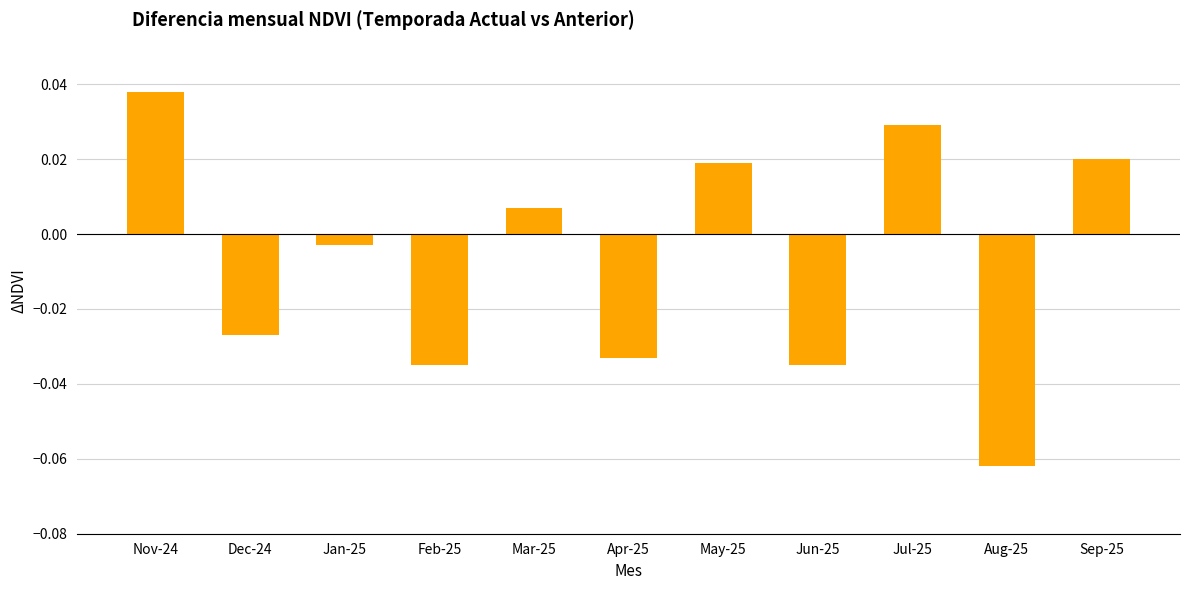

Which label corresponds to the largest value in the chart?

Nov-24